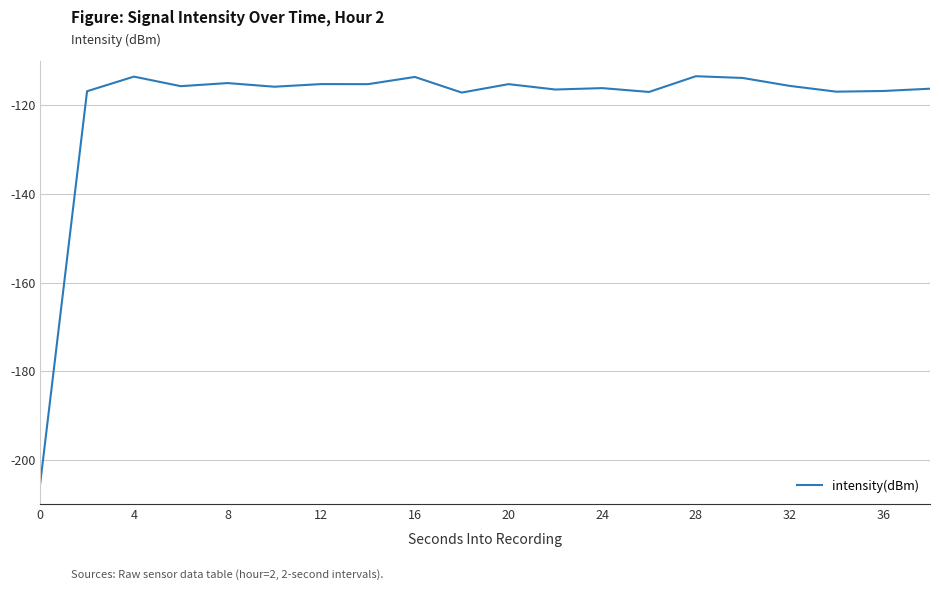

What is the difference between the second highest and second lowest values?

3.6